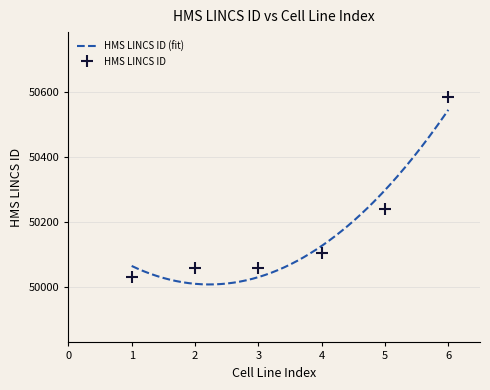

True or false: HMS LINCS ID has more than 2 points higher than both neighbors.

False